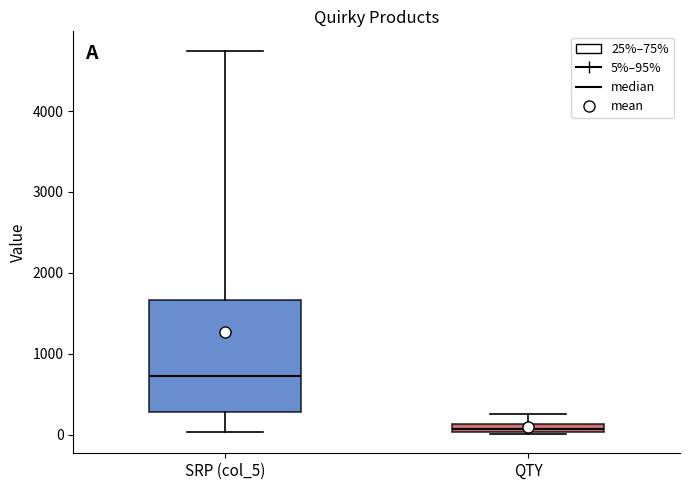

Comparing the boxes themselves (not the whiskers), which one is the tallest?

SRP (col_5)